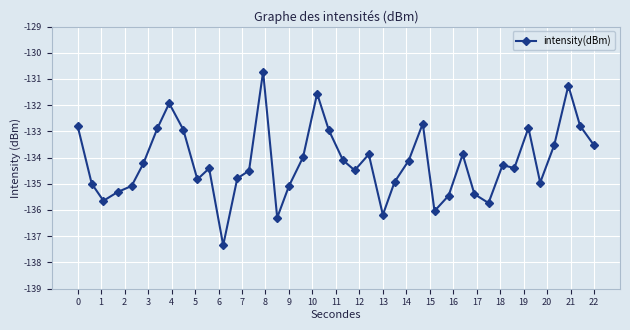

What is the difference between the maximum and minimum values?

6.6